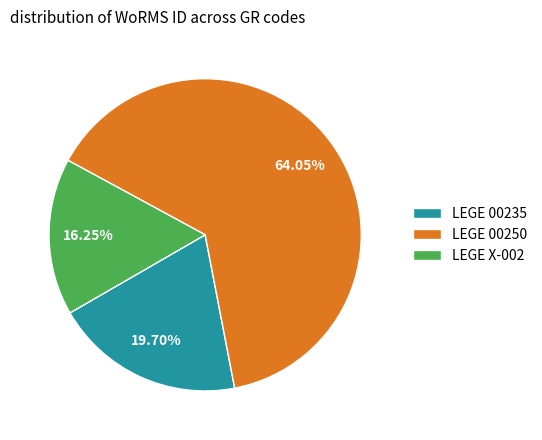

How many segments does this pie chart have?

3